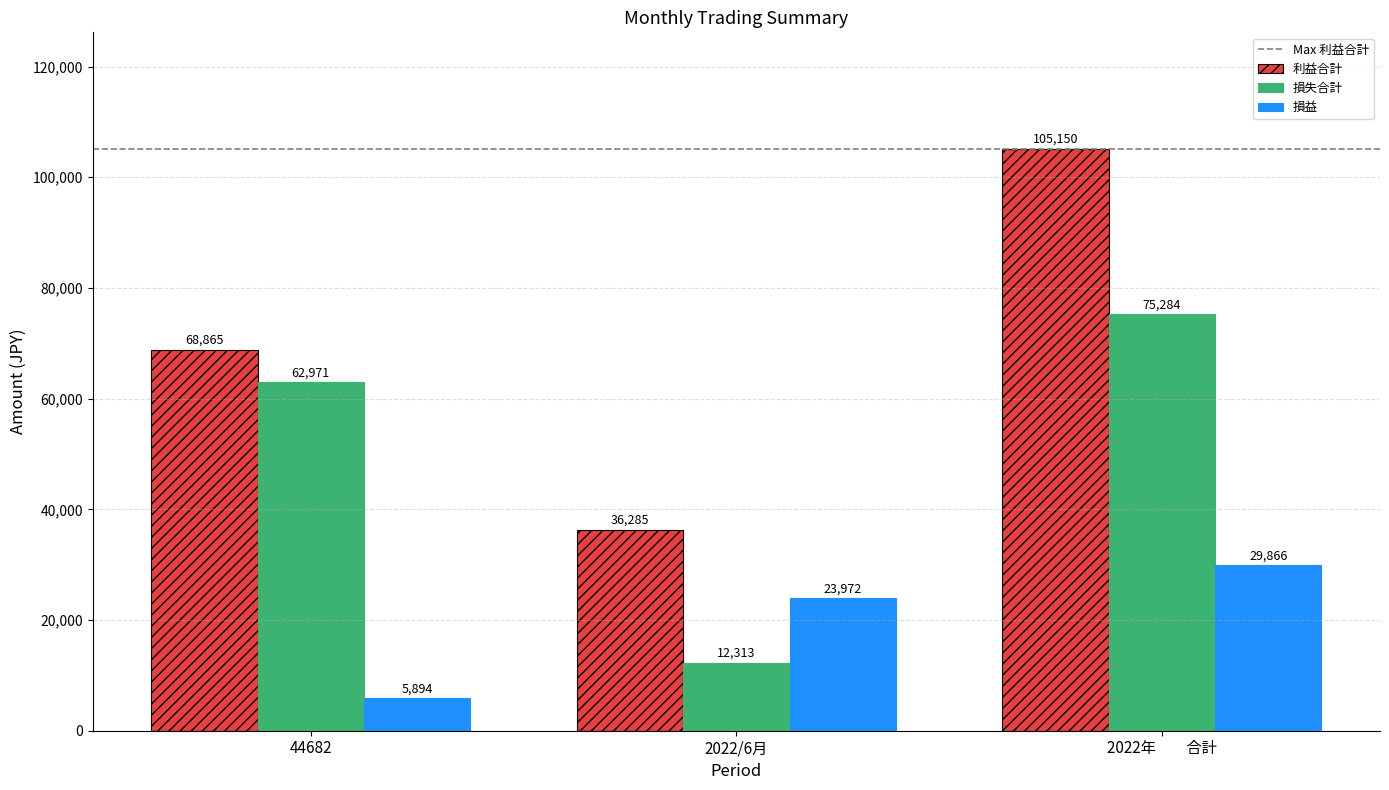

Reading right to left, extract all data points from this chart.

利益合計: 105150	36285	68865
損失合計: 75284	12313	62971
損益: 29866	23972	5894